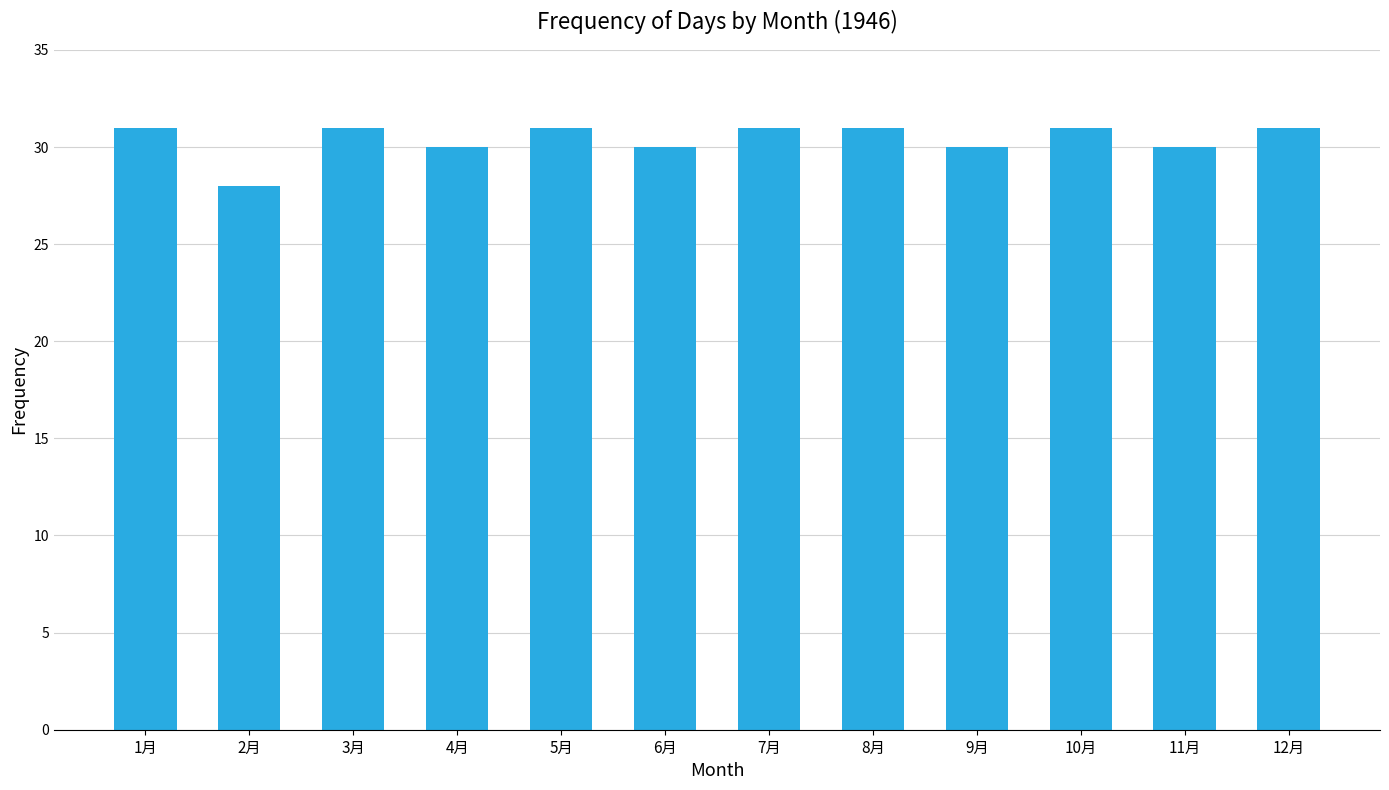

What is the minimum value shown in the chart?

28